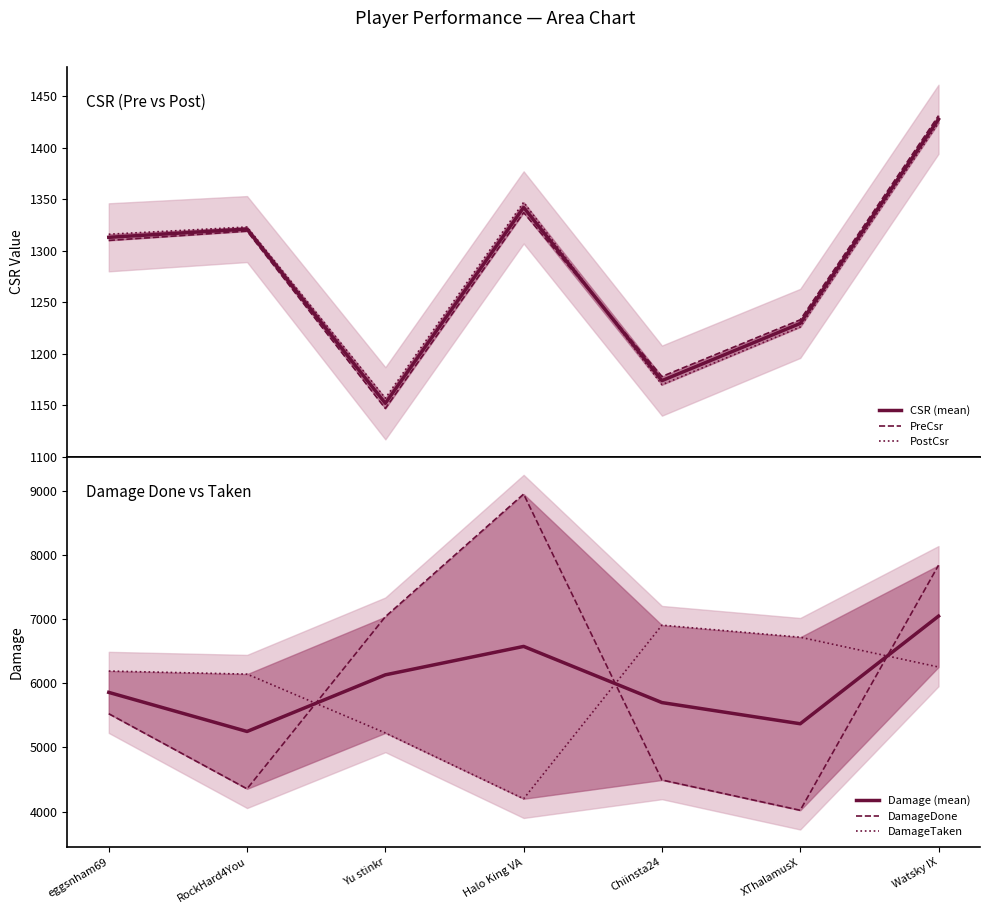

Where is the first local maximum for Damage (mean)?

Halo King VA